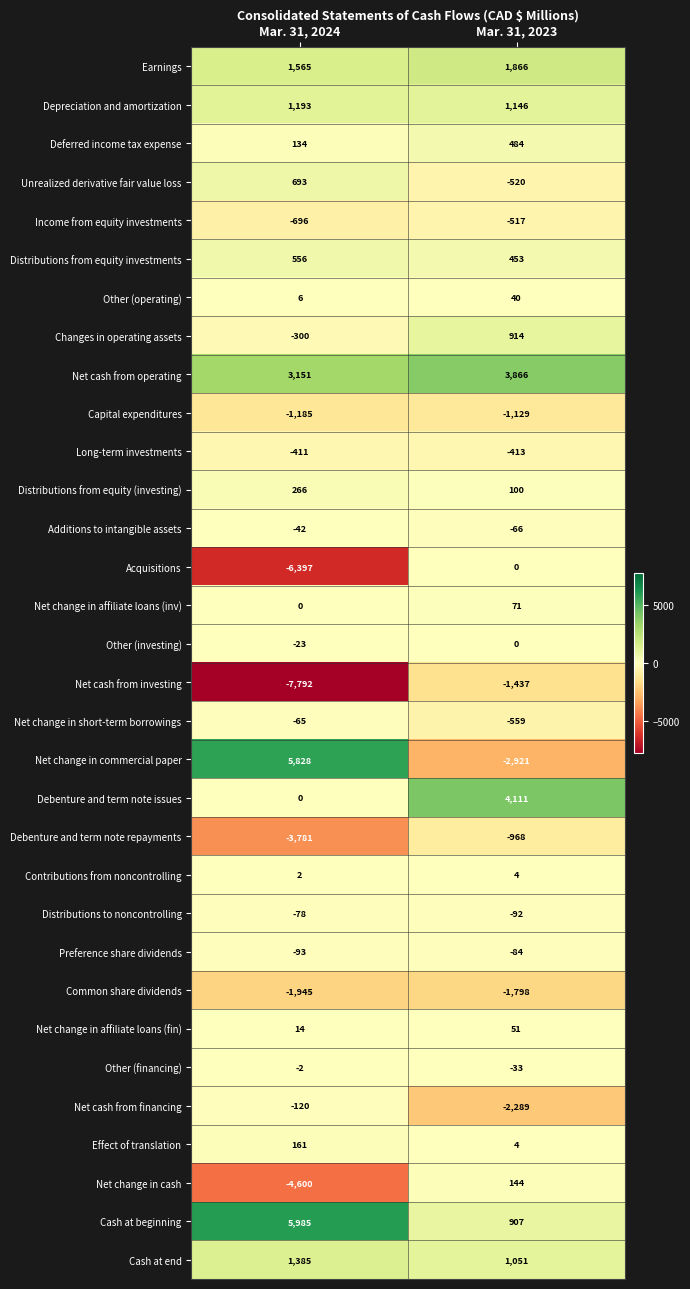

Where is Net change in short-term borrowings nearest to the value -312?

Mar. 31, 2024